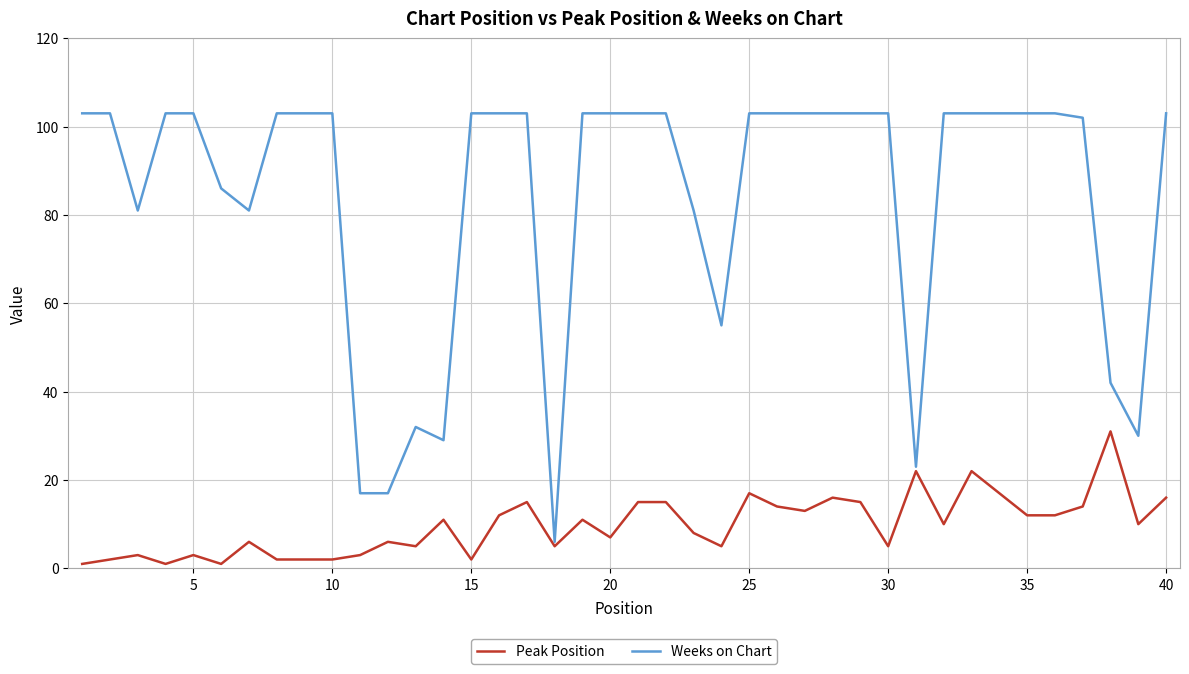

Rank the series by their maximum value, from highest to lowest.

Weeks on Chart, Peak Position